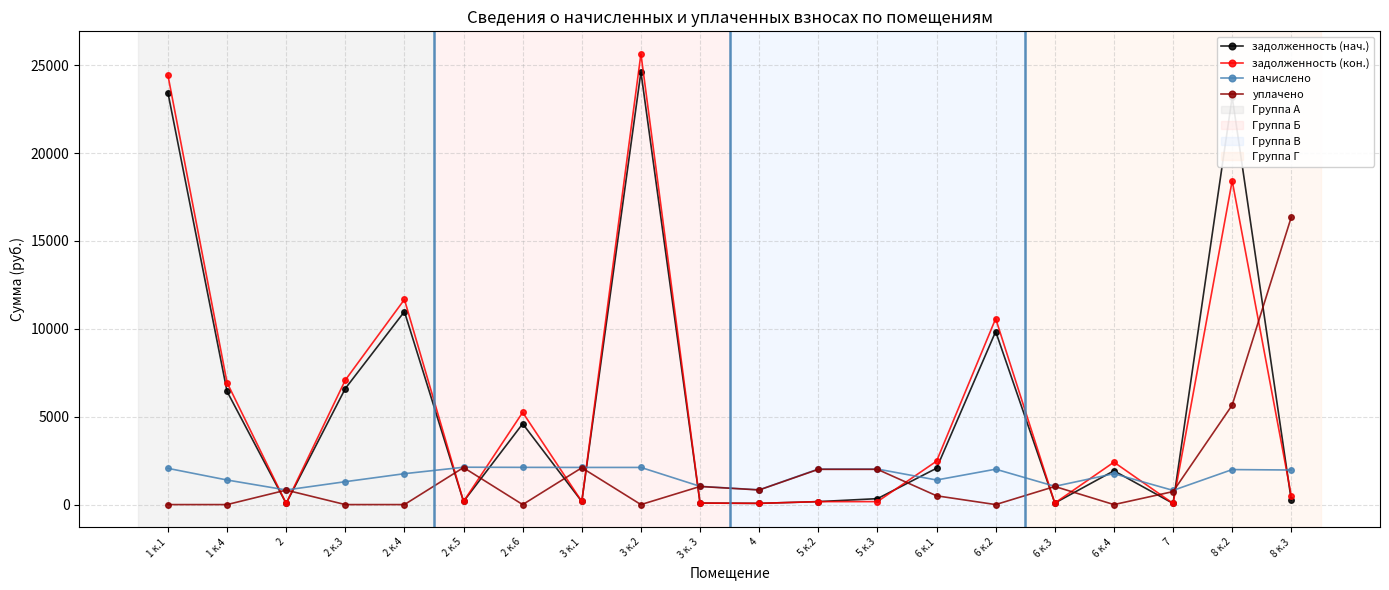

The value of задолженность (кон.) at 6 к.2 is 4358.5. True or false?

False